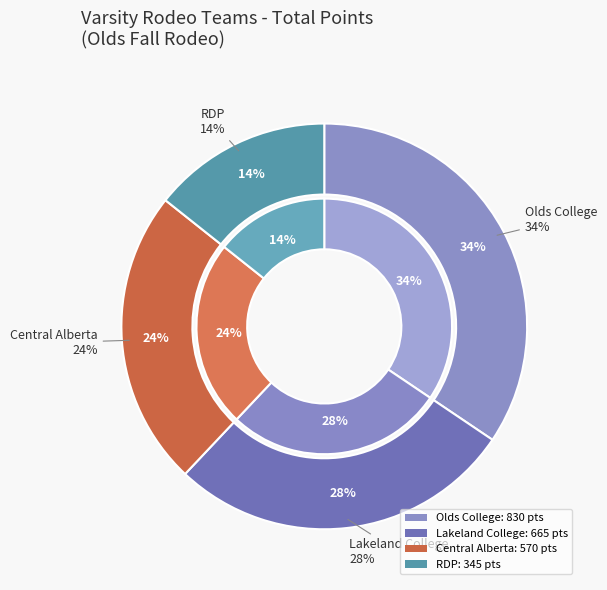

What is the smallest slice in the pie chart?

RDP